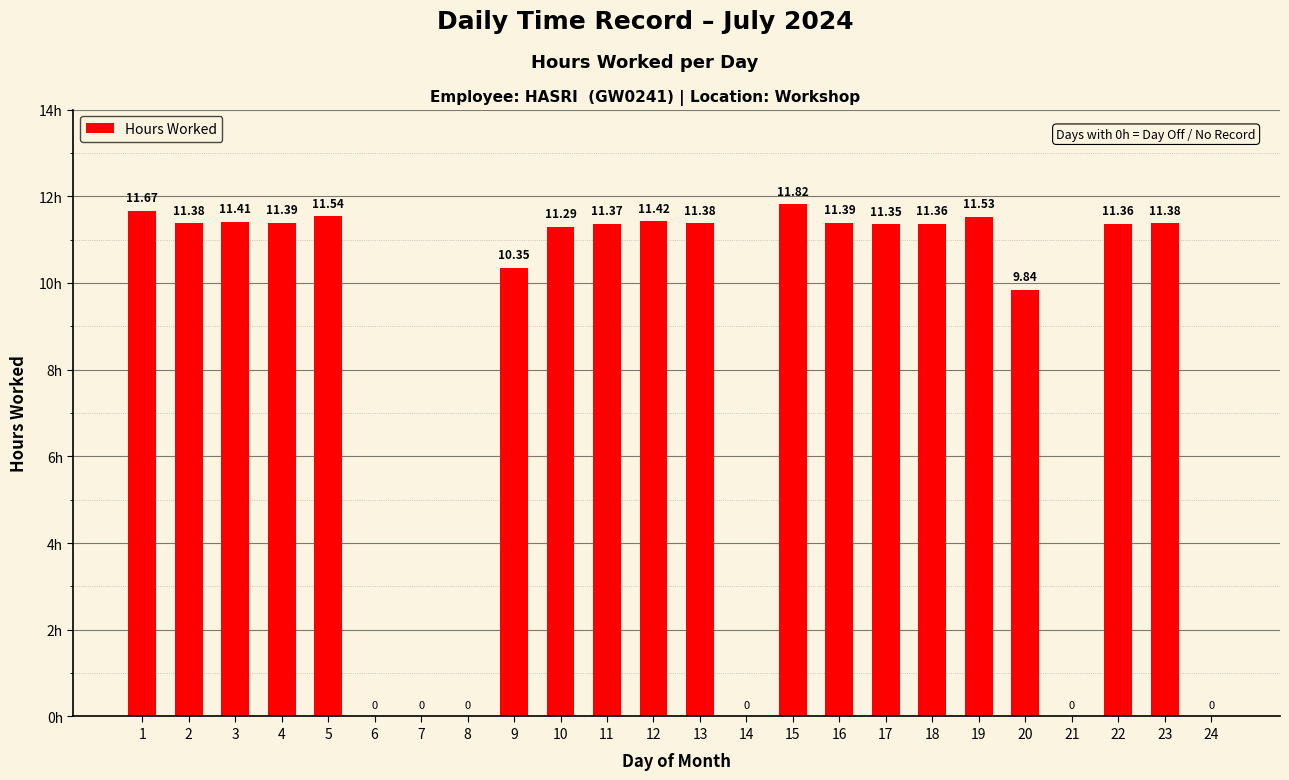

Is it true that the value at 6 is 5.3?

False